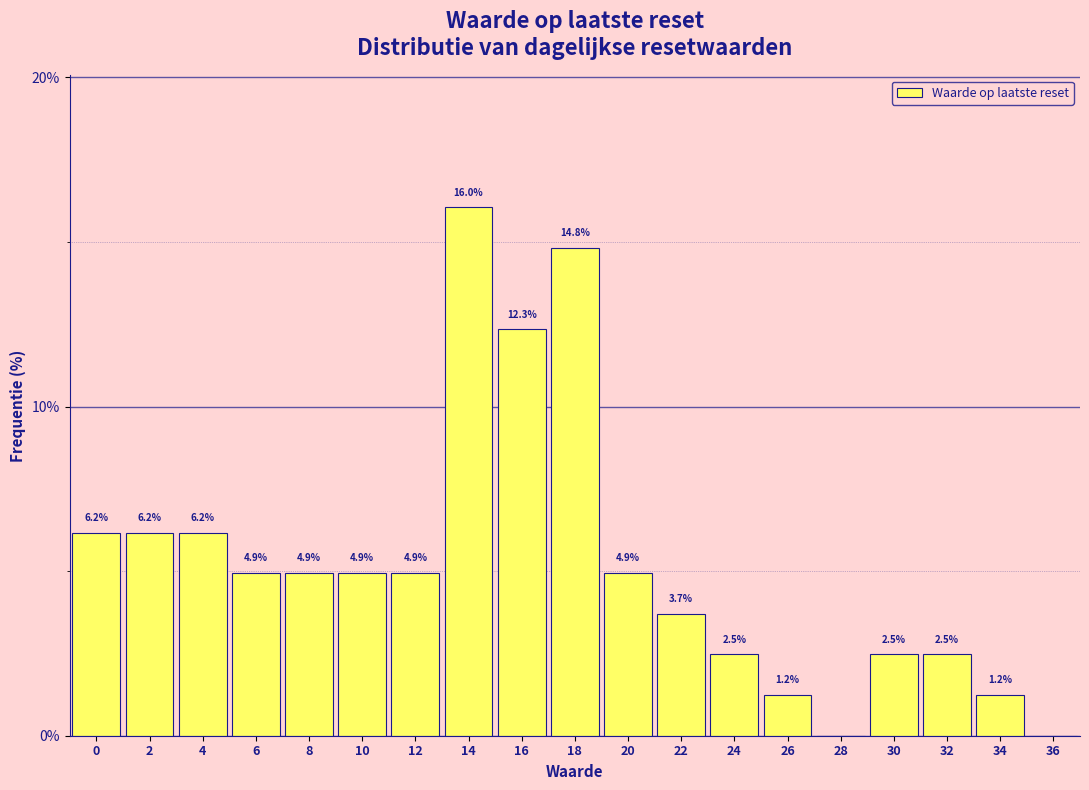

Reading left to right, extract all data points from this chart.

0=6.2	2=6.2	4=6.2	6=4.9	8=4.9	10=4.9	12=4.9	14=16.0	16=12.3	18=14.8	20=4.9	22=3.7	24=2.5	26=1.2	28=0.0	30=2.5	32=2.5	34=1.2	36=0.0